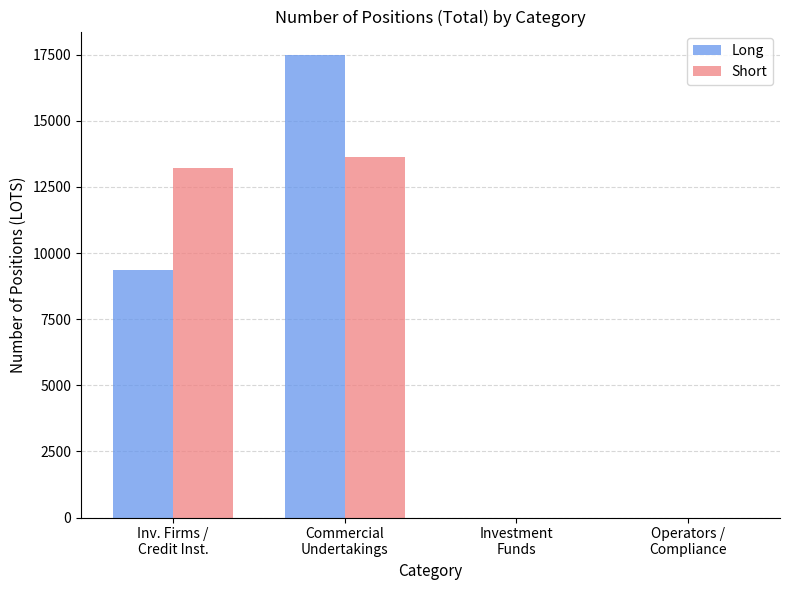

What is the sum of all Short values?

26851.0